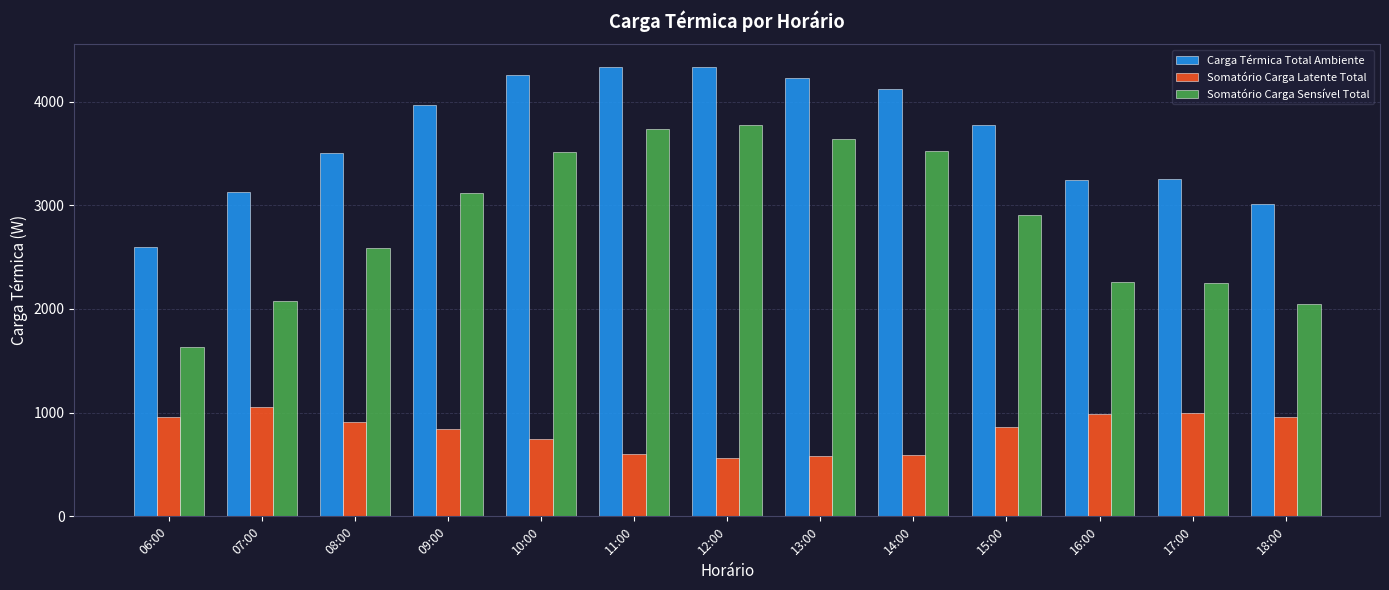

Is it true that Carga Térmica Total Ambiente equals 4223.4 at 13:00?

True